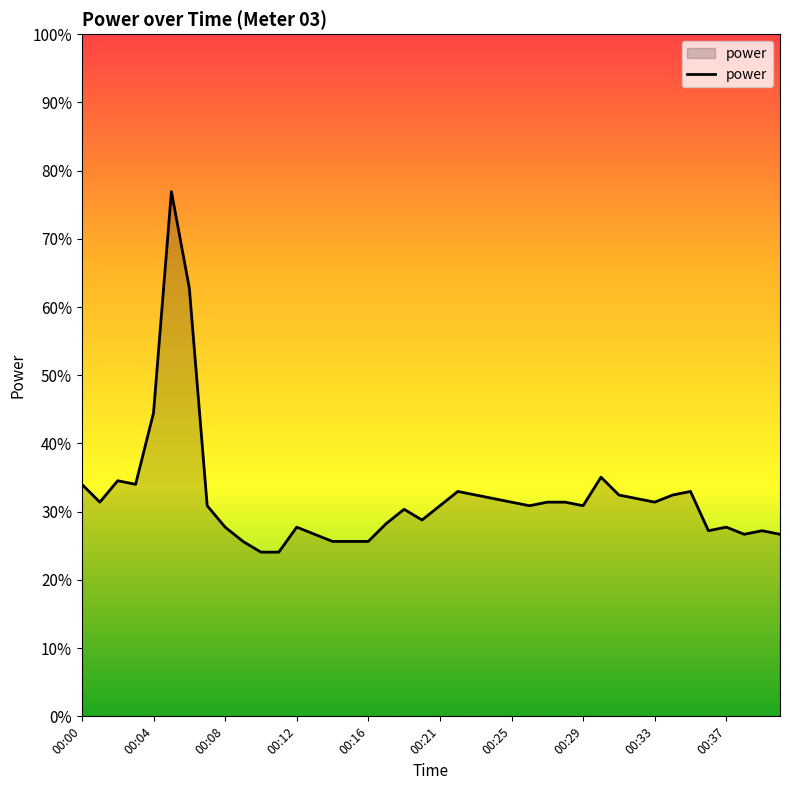

Does the chart display data point markers on the line(s)?

No